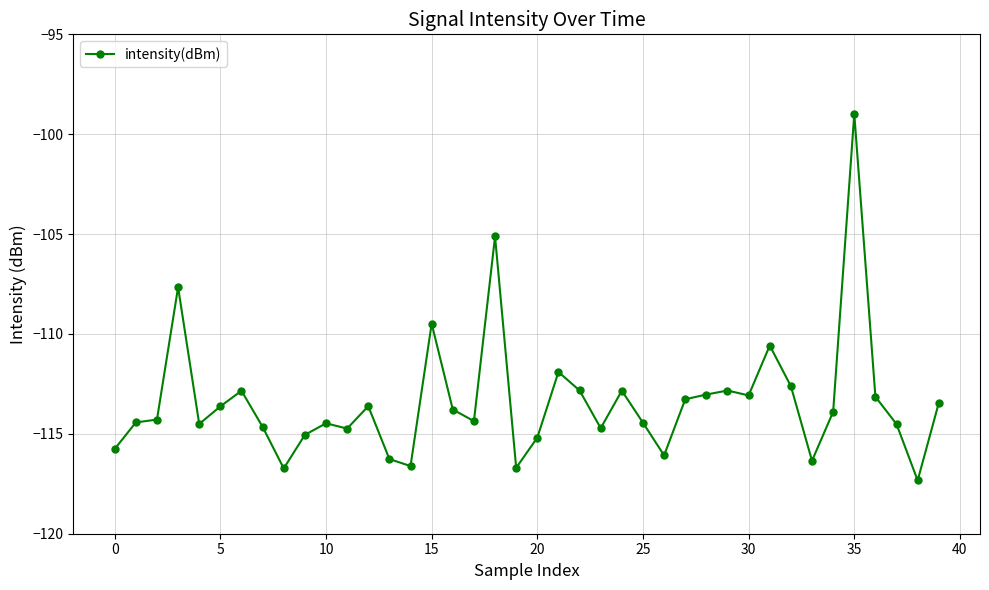

What is the smallest value displayed?

-117.3